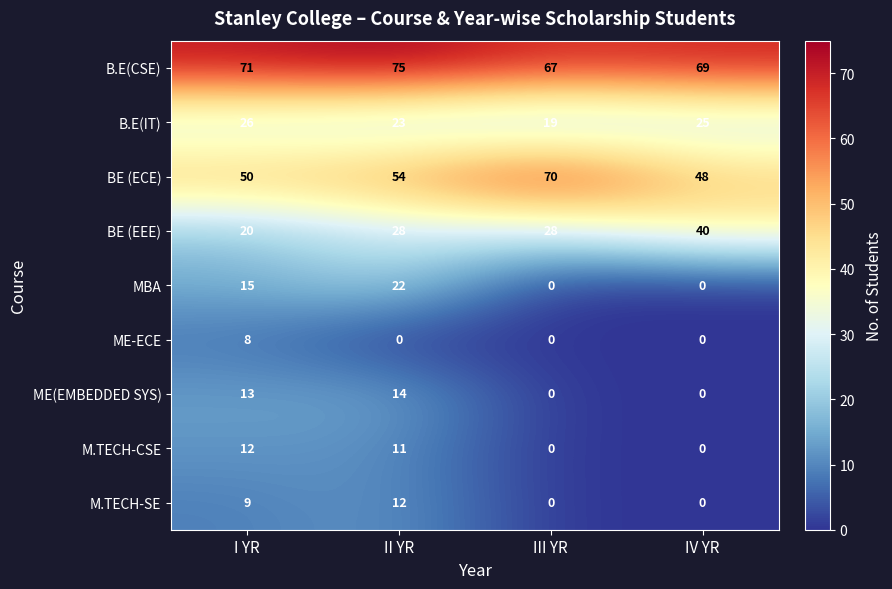

At which label does ME(EMBEDDED SYS) reach its peak?

II YR